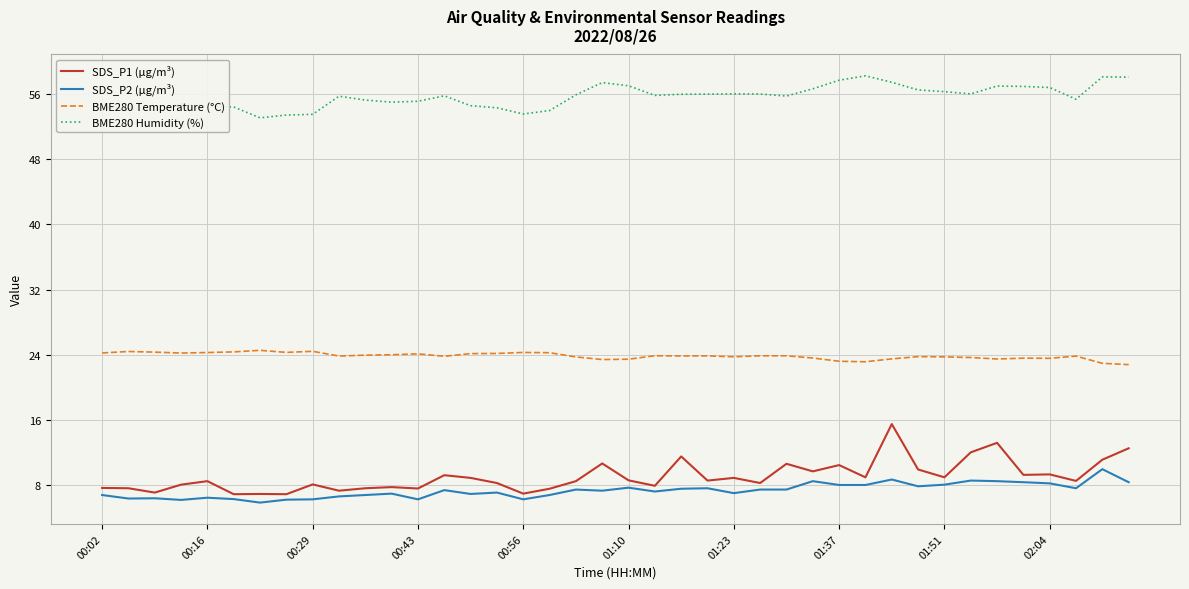

What is the difference between the maximum and minimum values in the SDS_P1 (µg/m³) series?

8.6